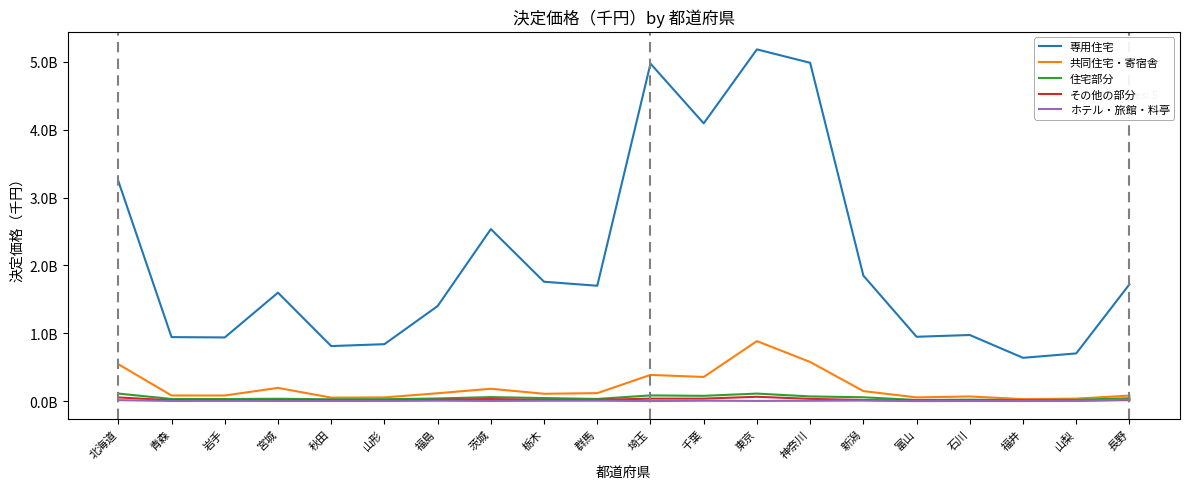

What are all the series names shown in the legend?

専用住宅, 共同住宅・寄宿舎, 住宅部分, その他の部分, ホテル・旅館・料亭